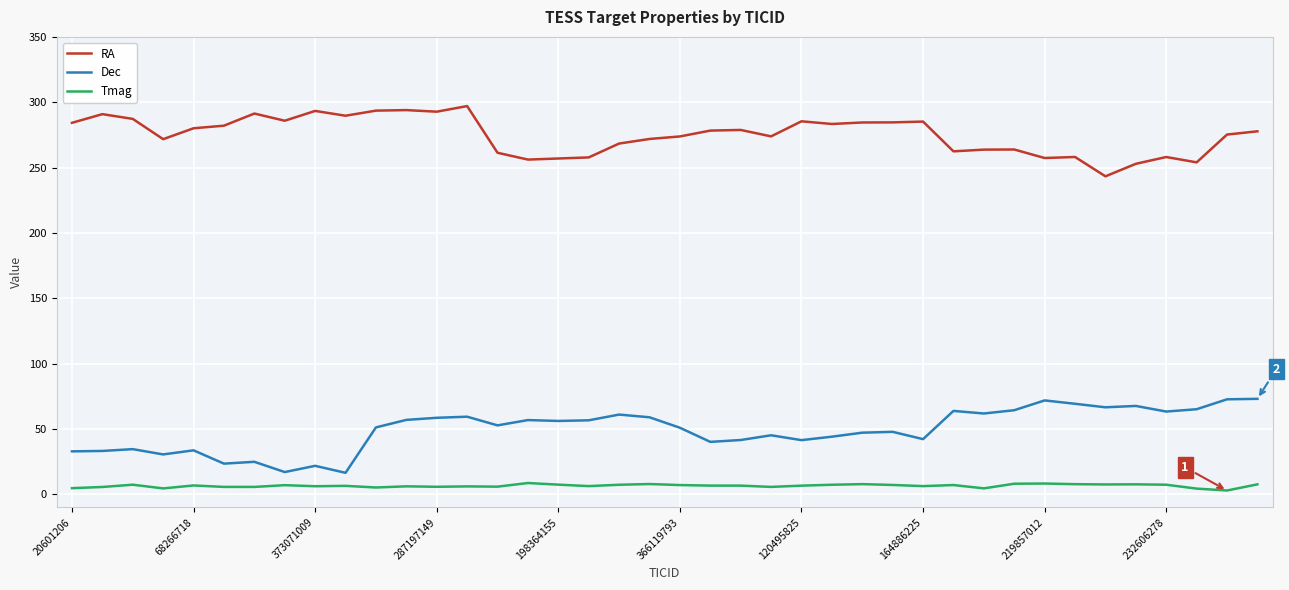

What is the greatest value displayed?

297.1